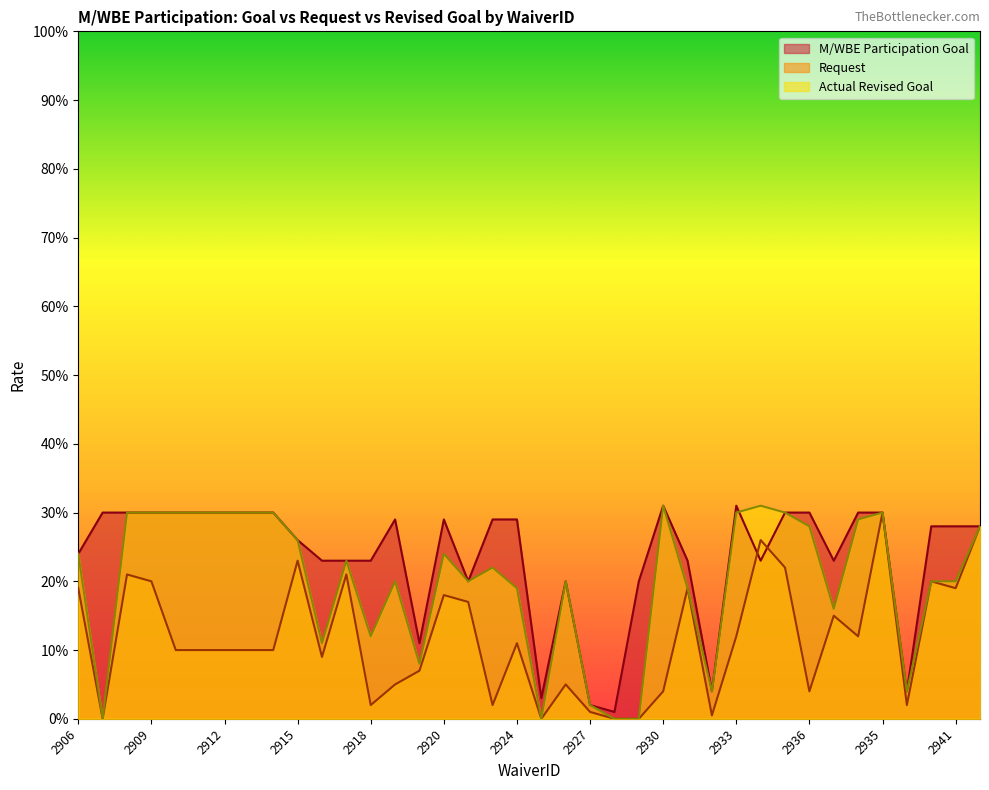

True or false: Actual Revised Goal has more than 1 interior local peaks.

True